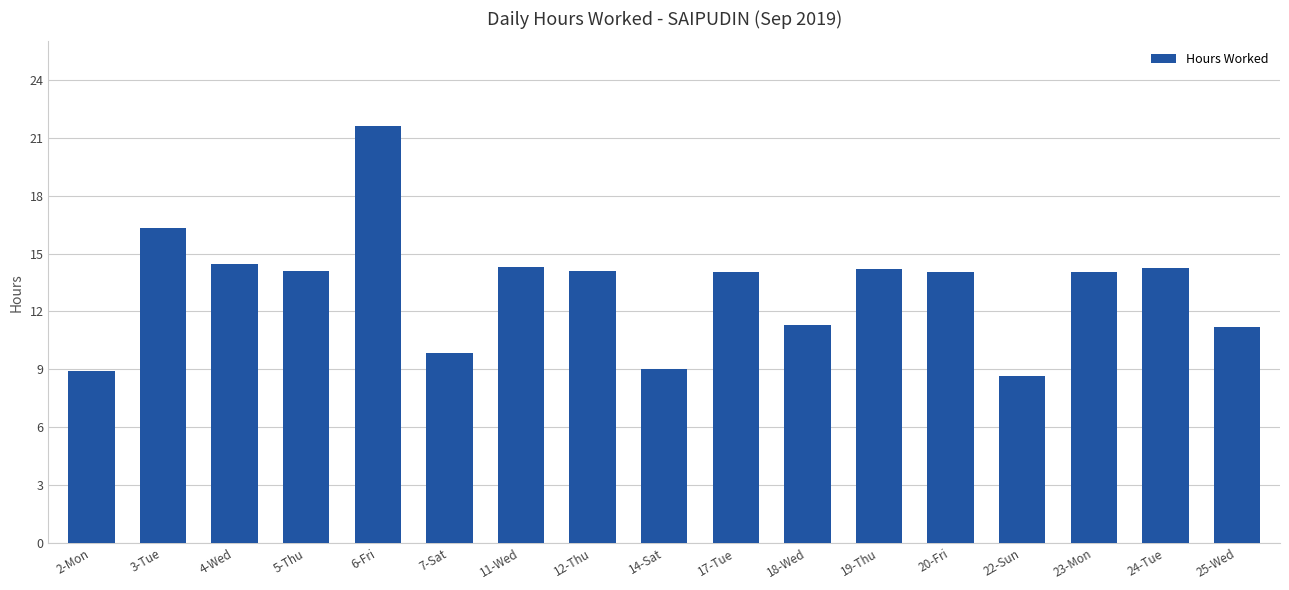

What is the smallest value displayed?

8.7